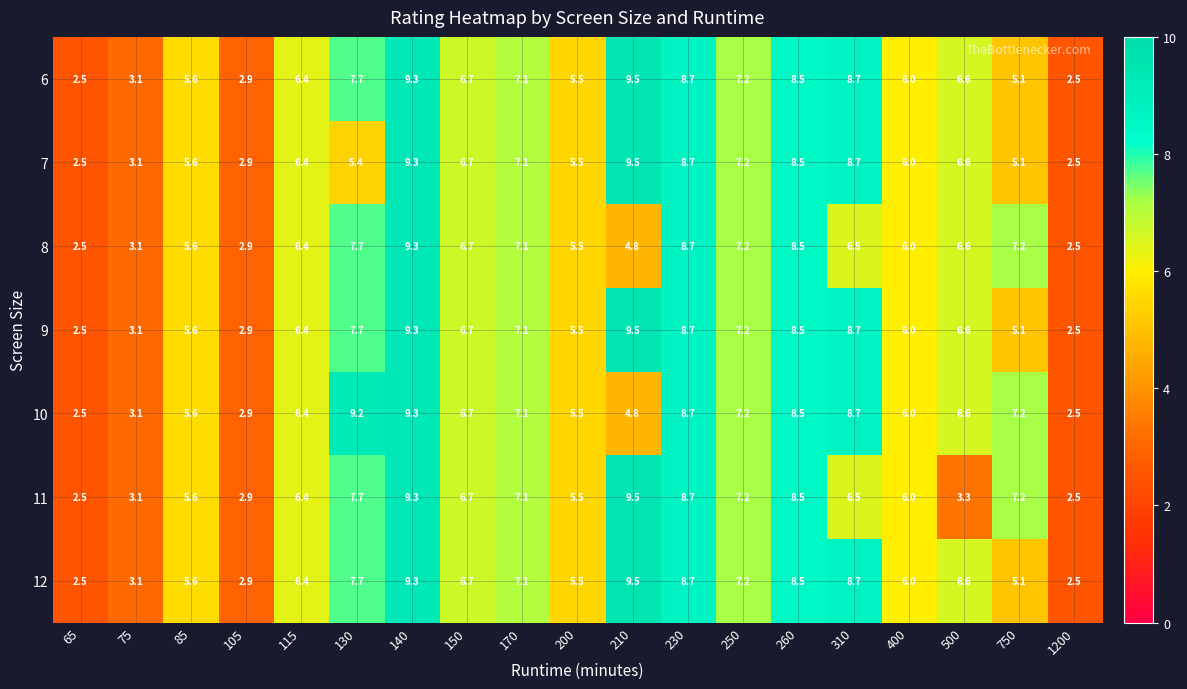

At which label is 7 closest to 6?

400